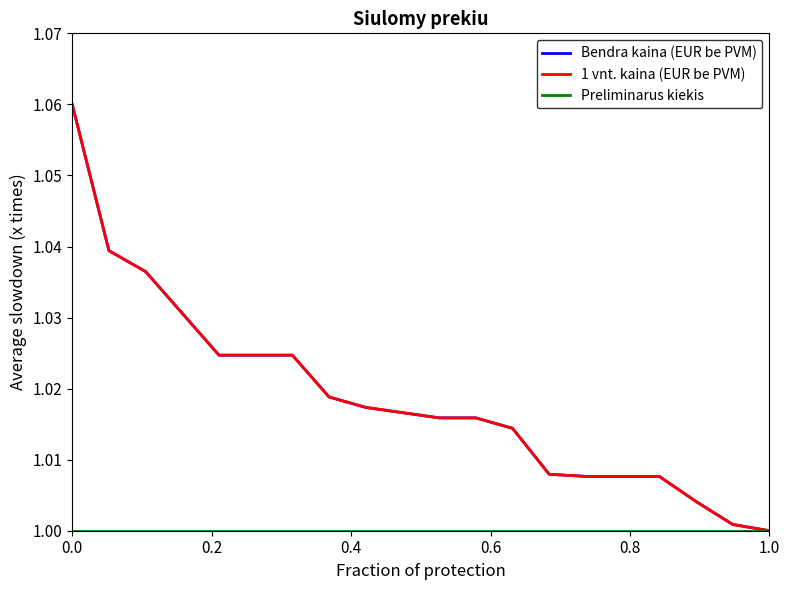

At how many categories does at least one series exceed 1?

19